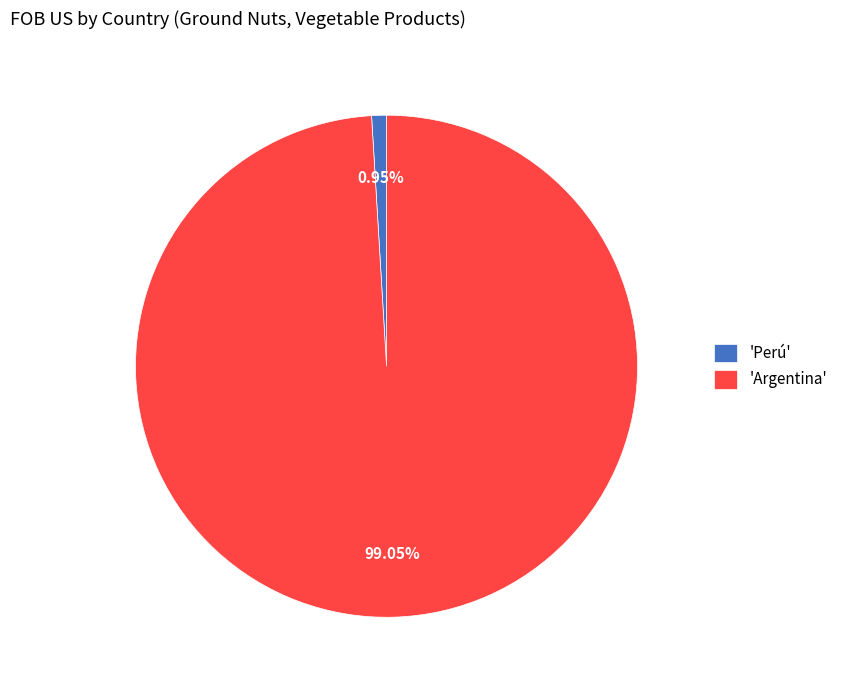

Is there any slice that represents more than half of the pie?

Yes